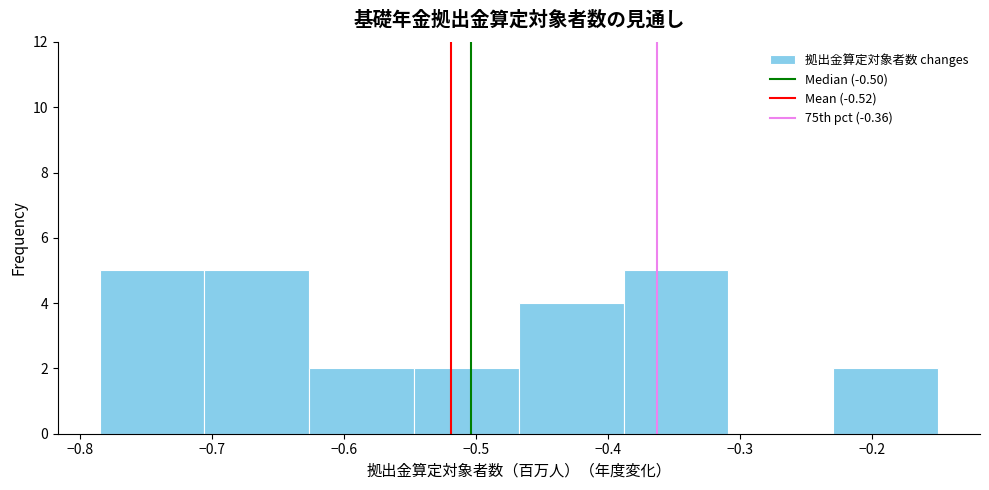

Reading left to right, list every bar in this chart as the range it spans on the x-axis followed by its height. Neither the bar edges nor the heights are printed on the chart, so give them approximately, as read against the axes.

-0.79 to -0.71: 5
-0.71 to -0.63: 5
-0.63 to -0.55: 2
-0.55 to -0.47: 2
-0.47 to -0.39: 4
-0.39 to -0.31: 5
-0.31 to -0.23: 0
-0.23 to -0.15: 2